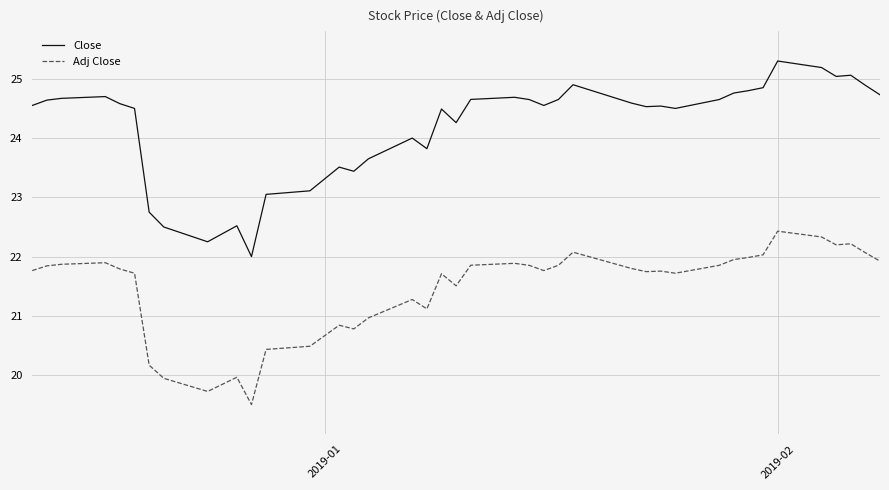

List the series in order of their overall mean, lowest first.

Adj Close, Close